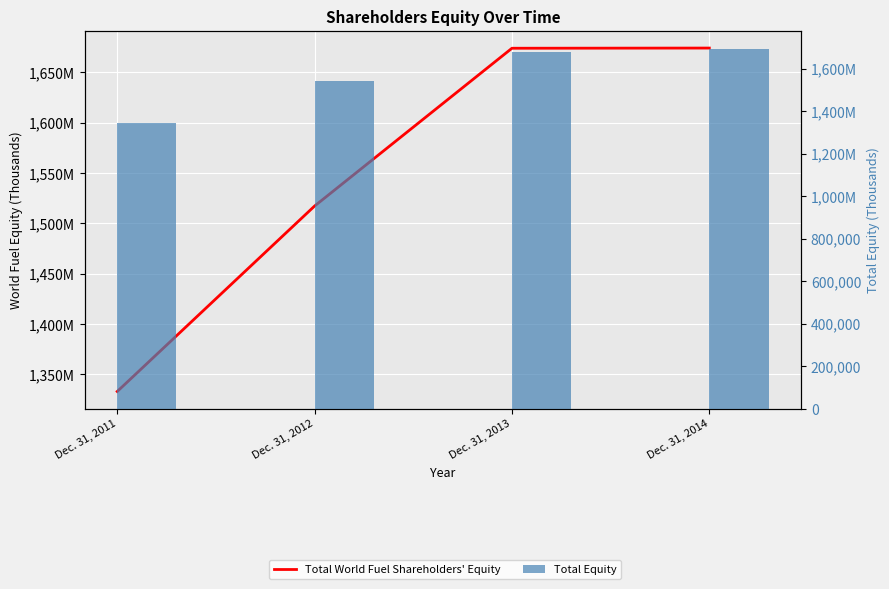

Reading left to right, what are all the values shown in this chart?

Total World Fuel Shareholders' Equity: Dec. 31, 2011=1332961	Dec. 31, 2012=1517174	Dec. 31, 2013=1673898	Dec. 31, 2014=1674086
Total Equity: Dec. 31, 2011=1346718	Dec. 31, 2012=1541624	Dec. 31, 2013=1678894	Dec. 31, 2014=1693534